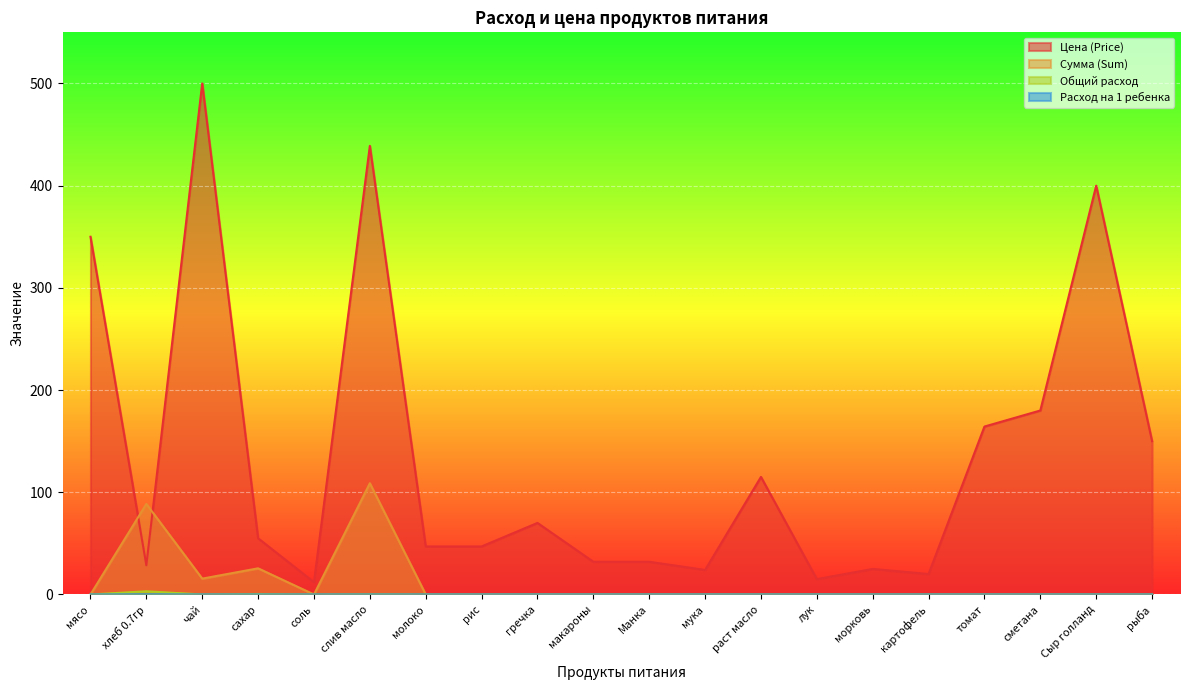

The Расход на 1 ребенка series shows 0.0 at морковь. True or false?

True